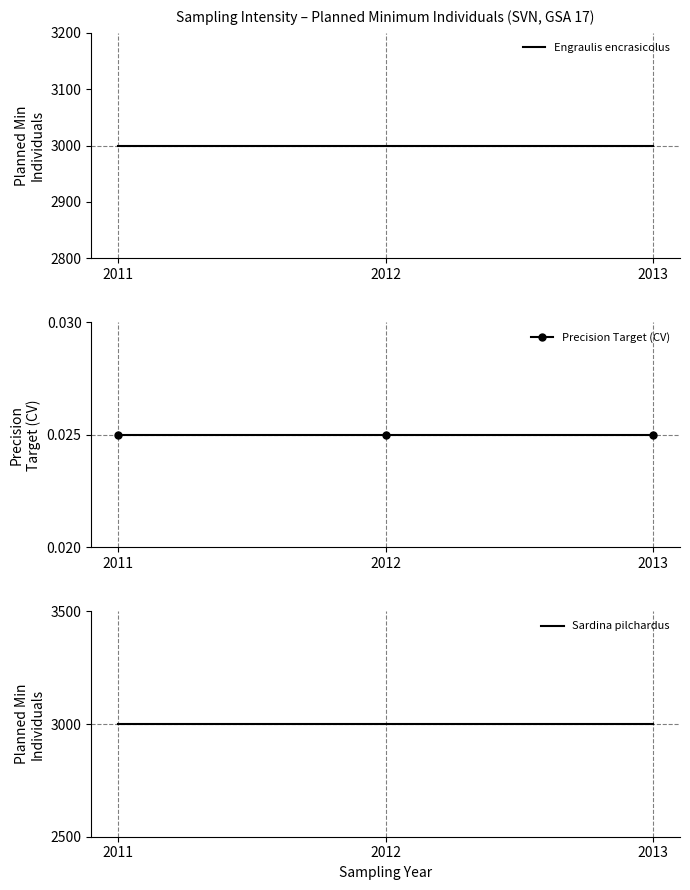

What is the maximum value shown in the chart?

3000.0